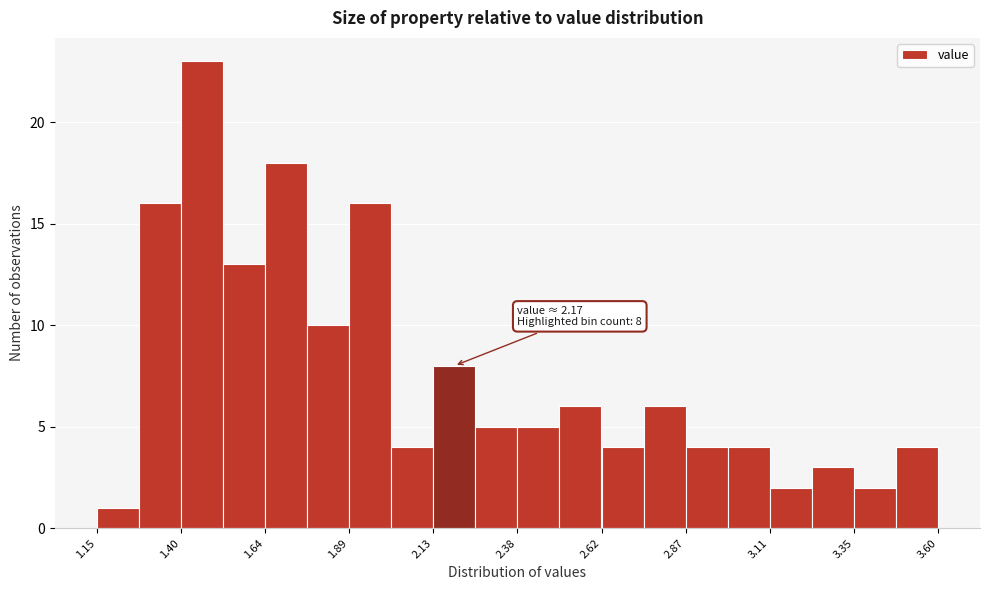

Read against the x-axis, roughly where is the centre of the tallest bar?

1.45